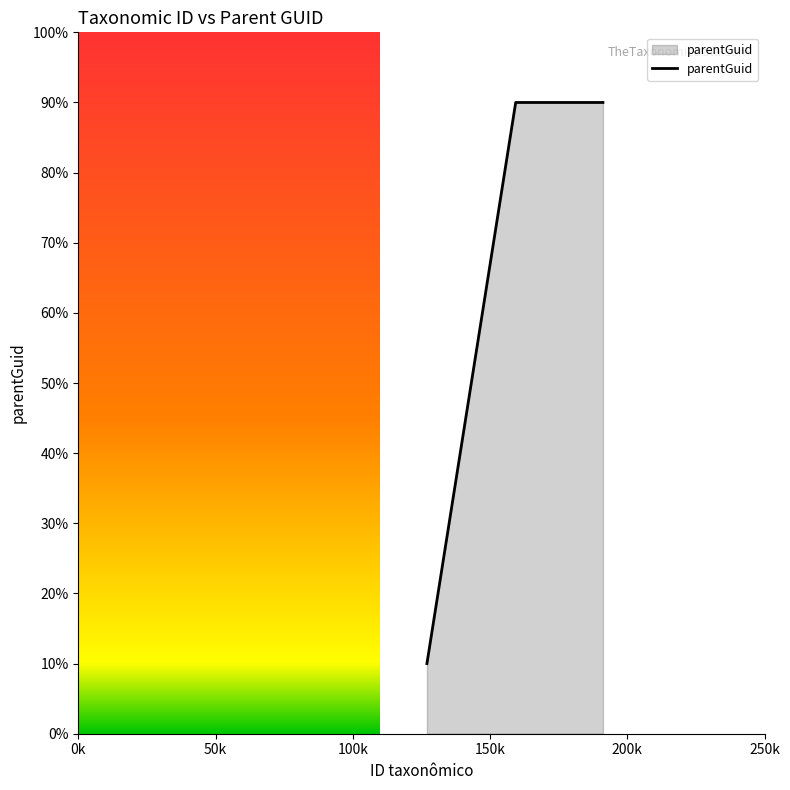

What is the minimum value shown in the chart?

10